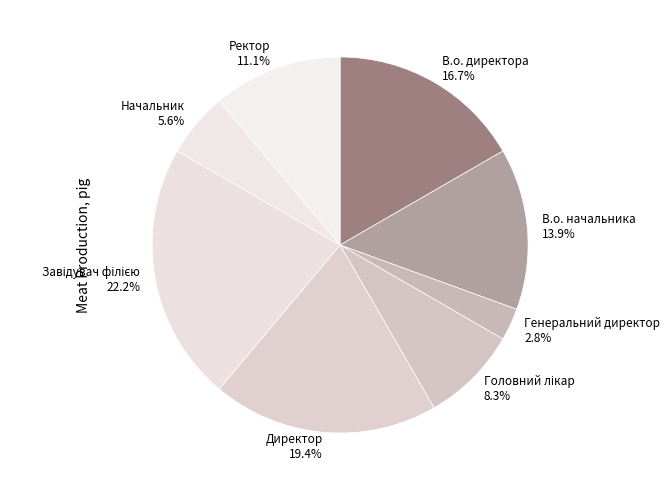

What percentage is NOT represented by В.о. начальника 13.9%?

86.1%